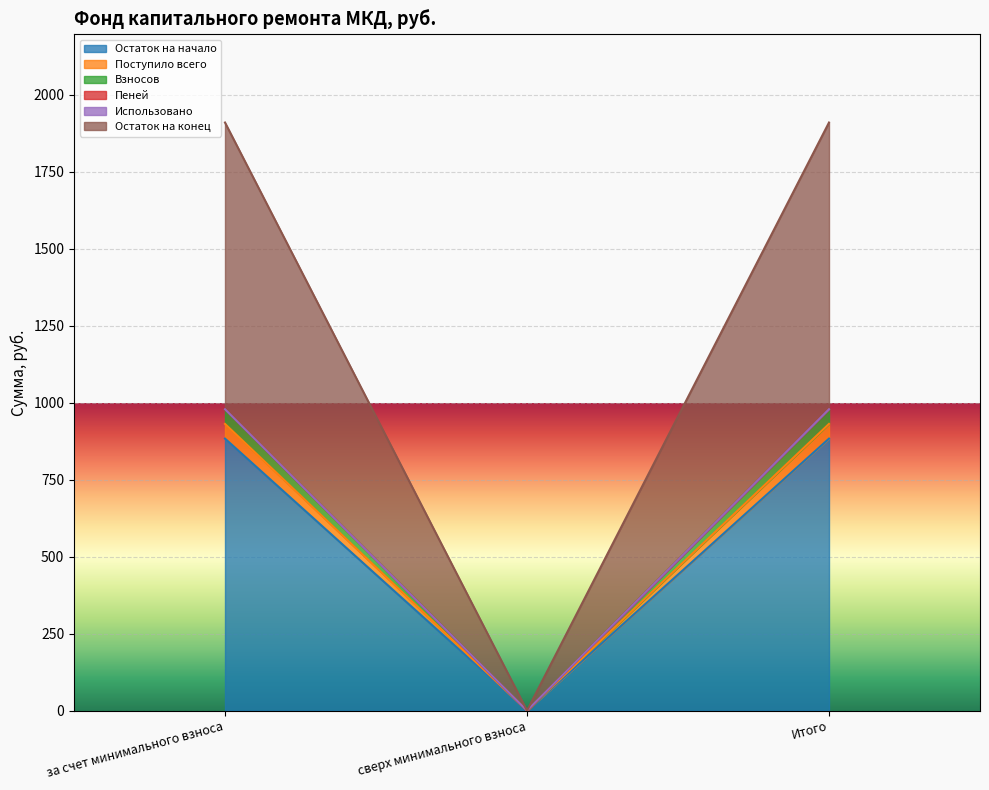

What is the value of the Пеней point at the 1st from the left?

979.0